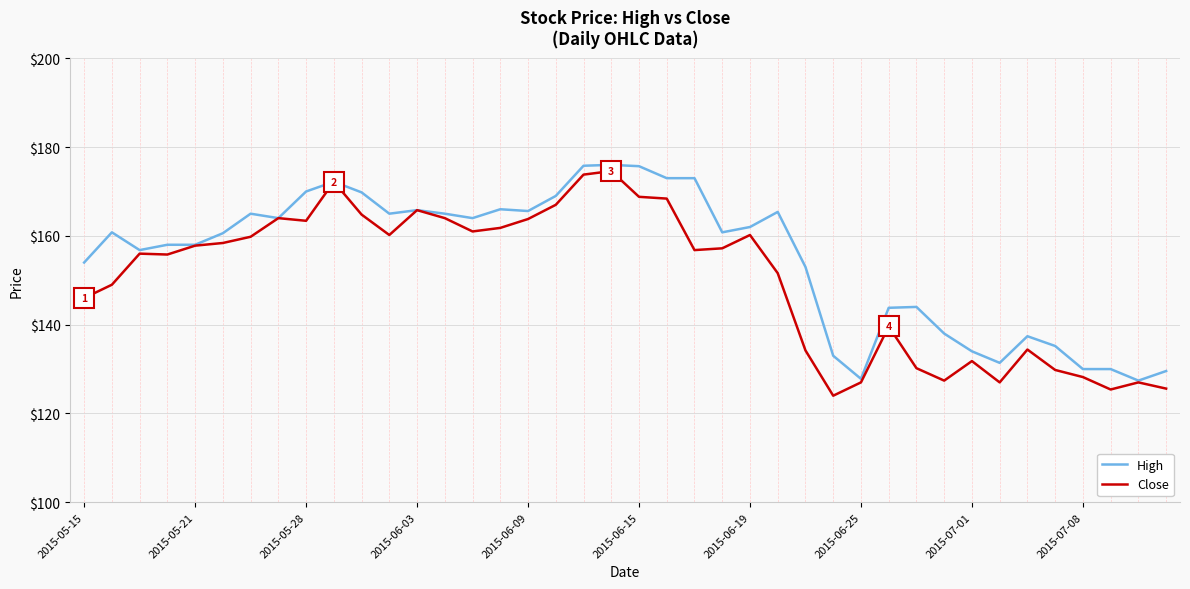

What is the maximum value shown in the chart?

176.0